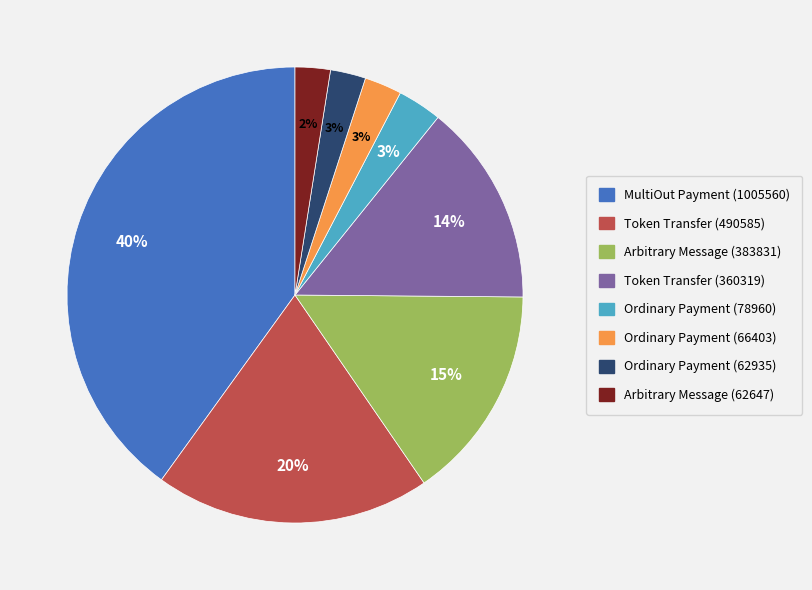

Does Arbitrary Message (383831) represent more than half of the total?

No